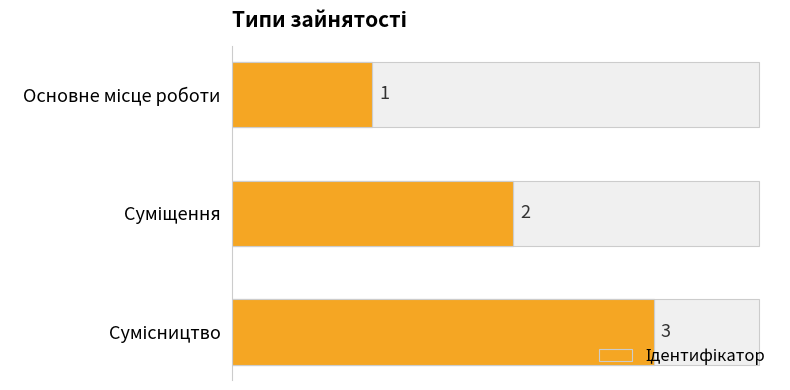

The value at Сумісництво is 5. True or false?

False